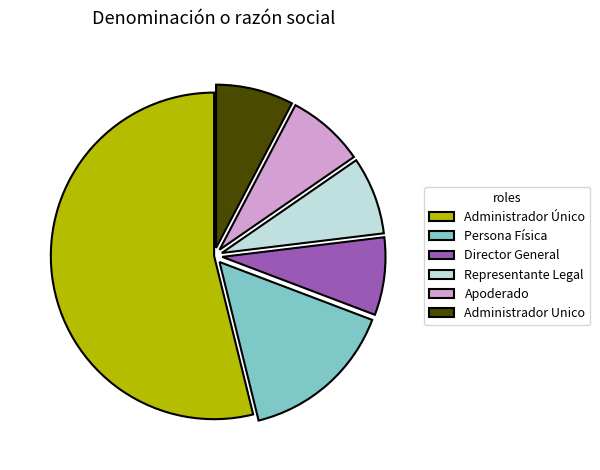

Which category has the biggest portion of the pie?

Administrador Único